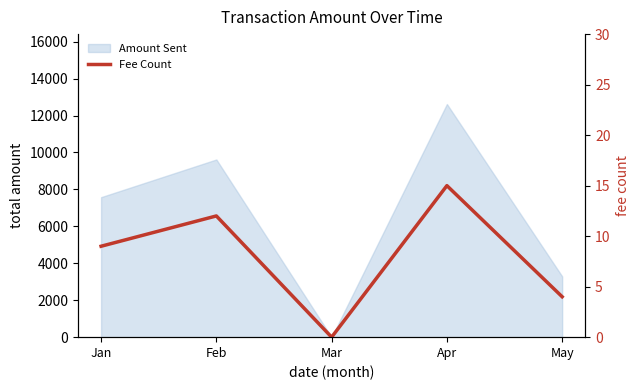

How many categories are shown in the chart?

5